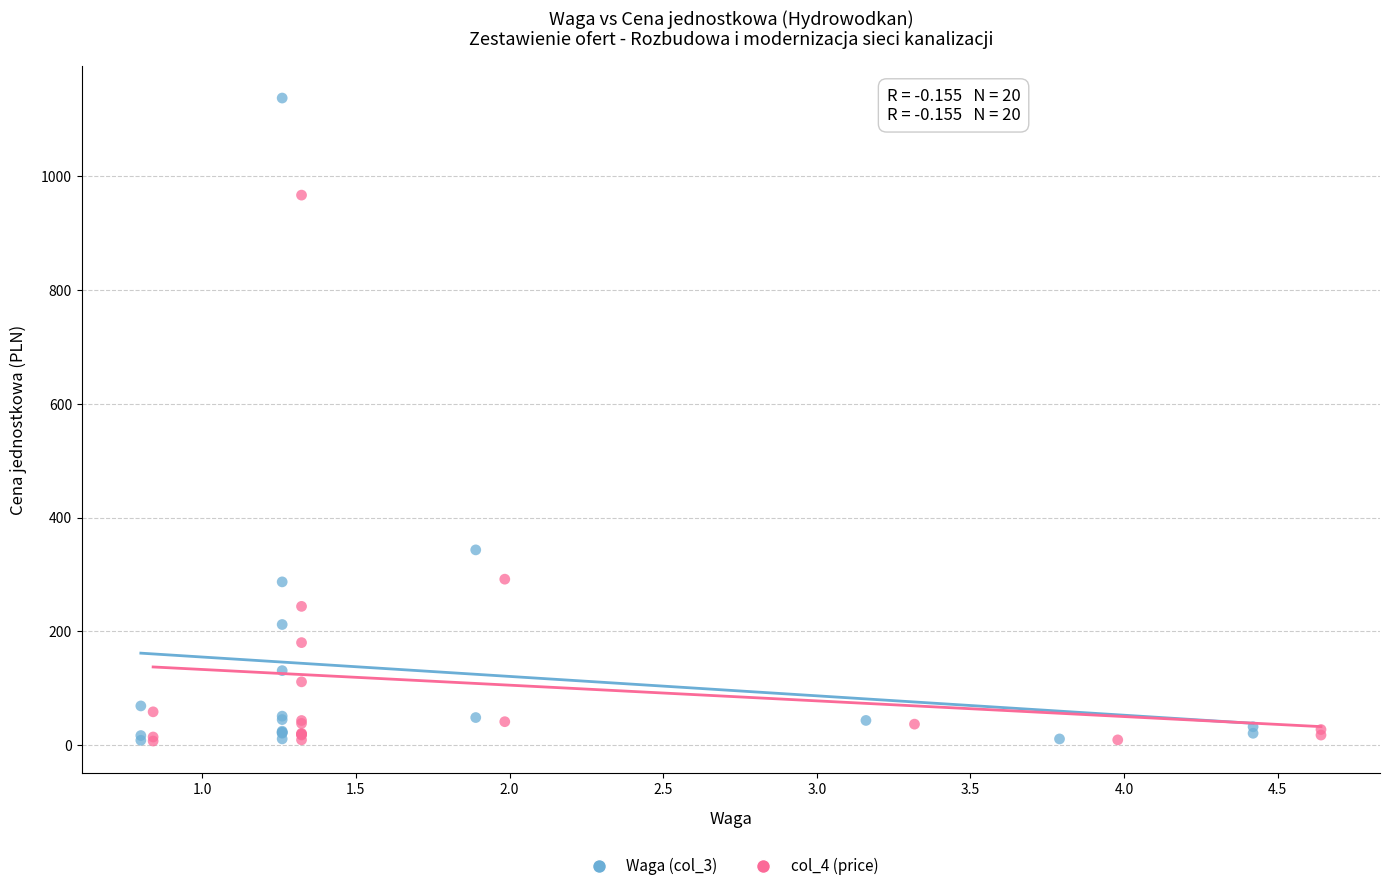

Which series has the largest Y range (max minus min)?

Waga (col_3)